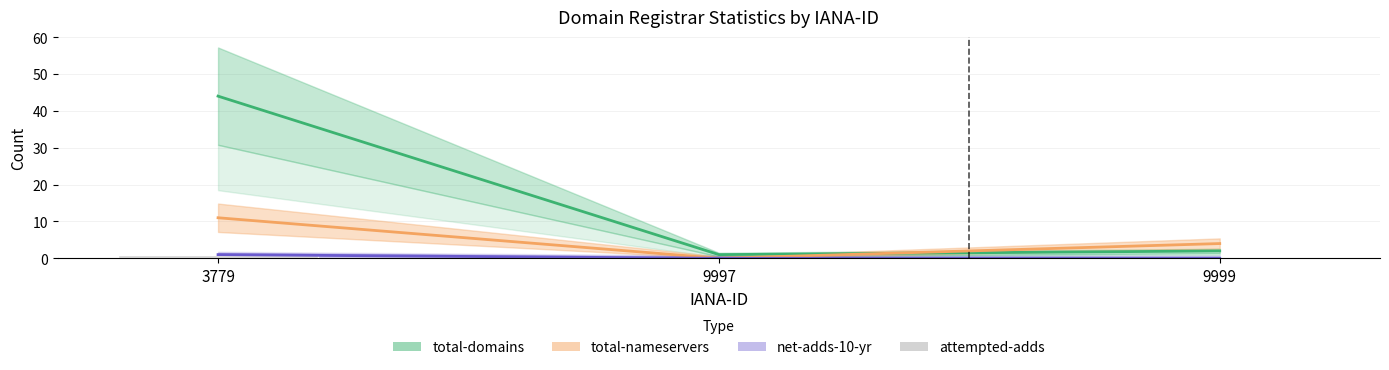

Are the bars grouped side by side (vs. stacked)?

Yes